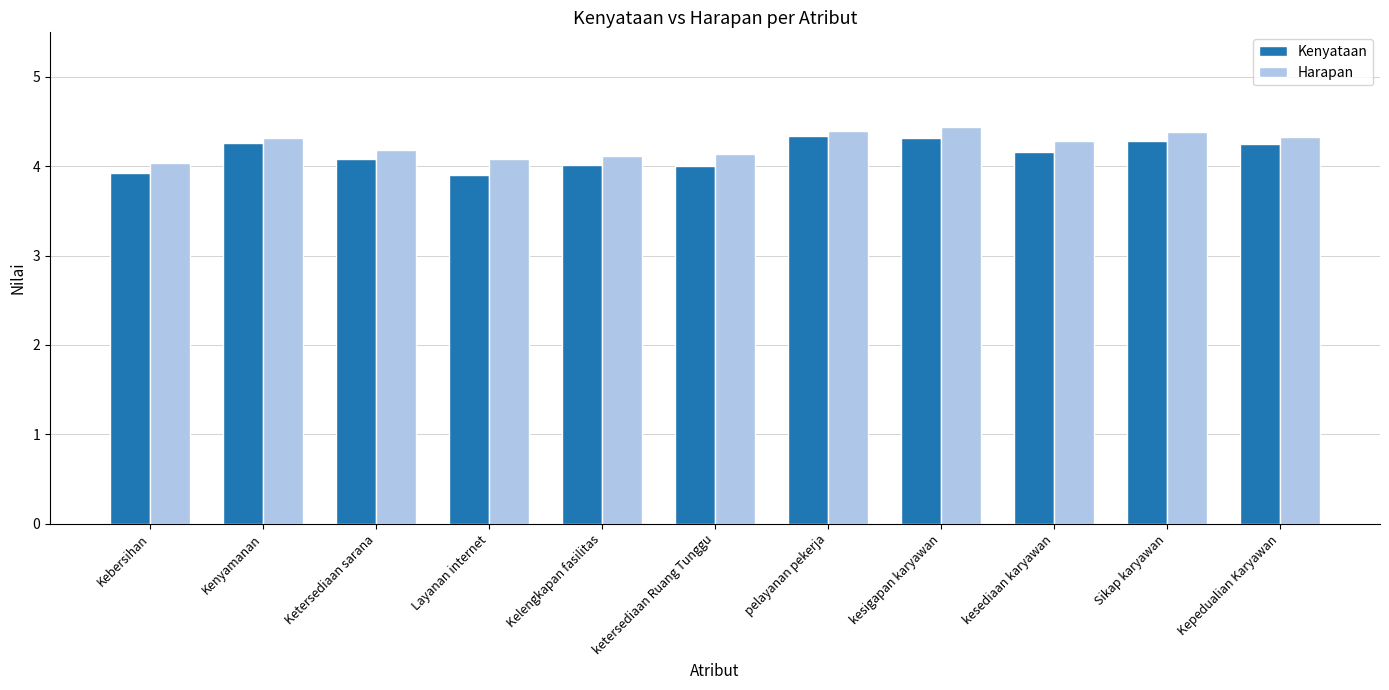

The Harapan series shows 4.3 at Kepedualian Karyawan. True or false?

True